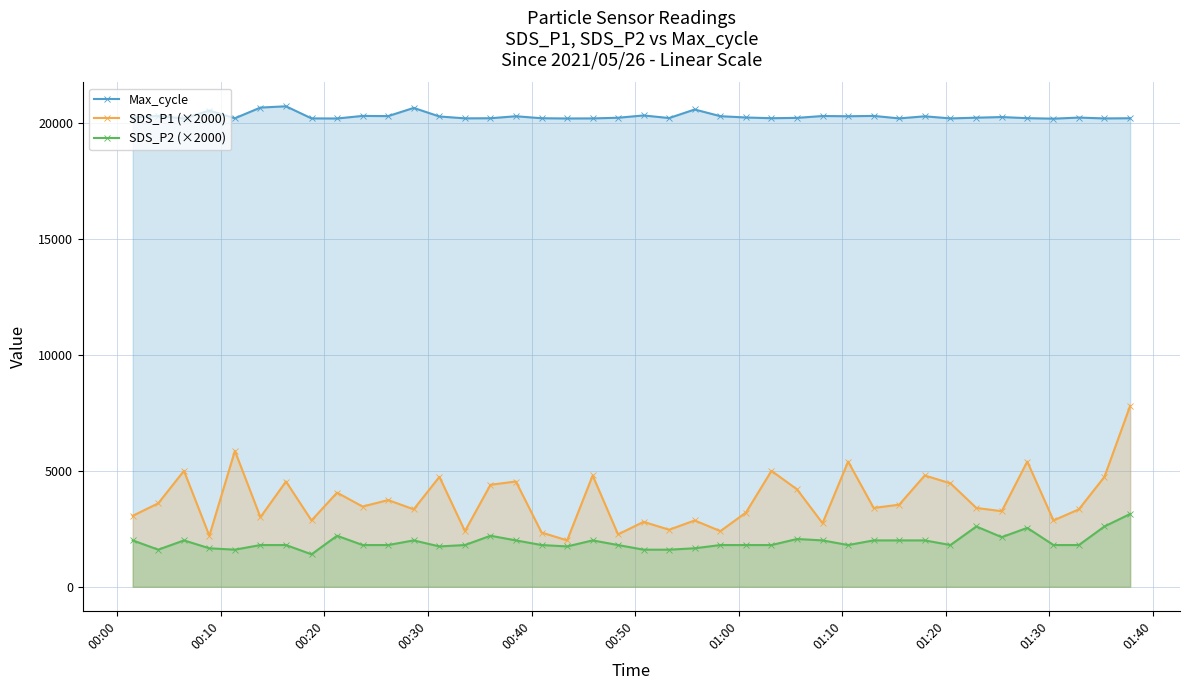

Reading right to left, list all the values displayed in this chart.

Max_cycle: 20208.0	20200.0	20236.0	20190.0	20211.0	20259.0	20232.0	20201.0	20291.0	20201.0	20308.0	20294.0	20304.0	20224.0	20209.0	20240.0	20296.0	20585.0	20216.0	20328.0	20229.0	20201.0	20198.0	20208.0	20294.0	20208.0	20203.0	20284.0	20653.0	20300.0	20308.0	20197.0	20201.0	20723.0	20668.0	20207.0	20540.0	20198.0	20309.0	20236.0
SDS_P1 (×2000): 7800.0	4740.0	3340.0	2860.0	5400.0	3260.0	3400.0	4460.0	4800.0	3540.0	3400.0	5400.0	2740.0	4200.0	5000.0	3200.0	2400.0	2860.0	2460.0	2800.0	2260.0	4800.0	2000.0	2340.0	4540.0	4400.0	2400.0	4740.0	3340.0	3740.0	3460.0	4060.0	2860.0	4540.0	3000.0	5860.0	2200.0	5000.0	3600.0	3060.0
SDS_P2 (×2000): 3140.0	2600.0	1800.0	1800.0	2540.0	2140.0	2600.0	1800.0	2000.0	2000.0	2000.0	1800.0	2000.0	2060.0	1800.0	1800.0	1800.0	1660.0	1600.0	1600.0	1800.0	2000.0	1740.0	1800.0	2000.0	2200.0	1800.0	1740.0	2000.0	1800.0	1800.0	2200.0	1400.0	1800.0	1800.0	1600.0	1660.0	2000.0	1600.0	2000.0